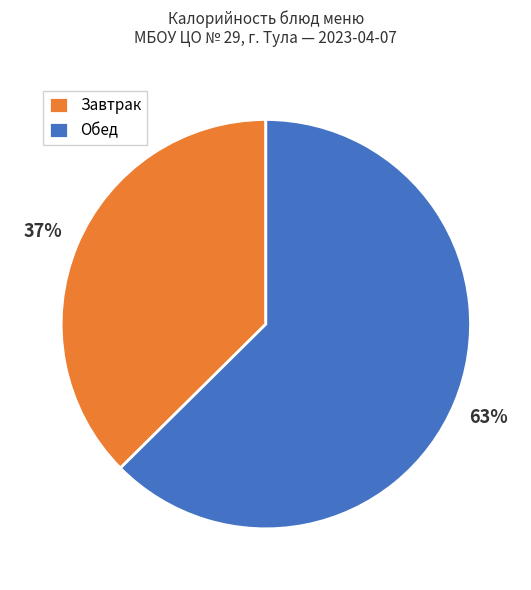

What is the smallest slice in the pie chart?

Завтрак